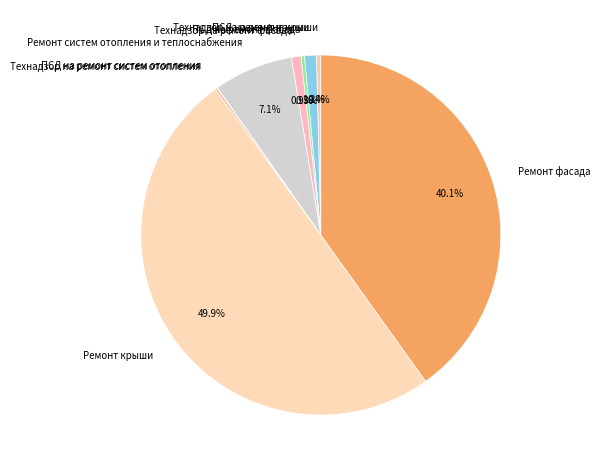

Which category has the biggest portion of the pie?

Ремонт крыши